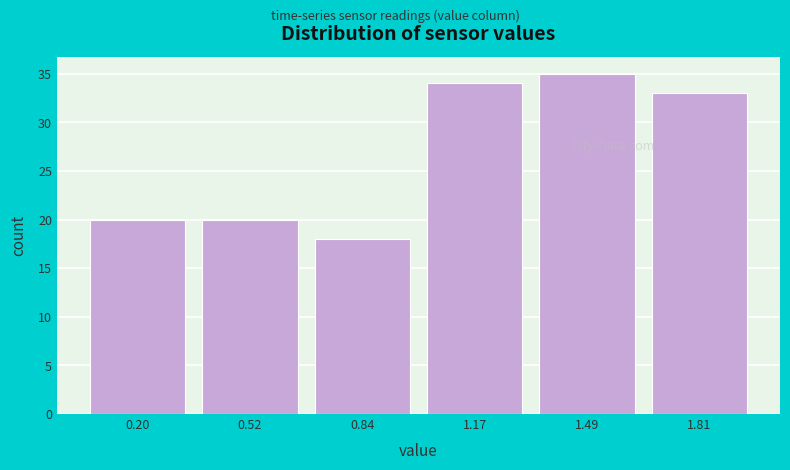

Reading left to right, transcribe all the data shown in this chart.

20	20	18	34	35	33